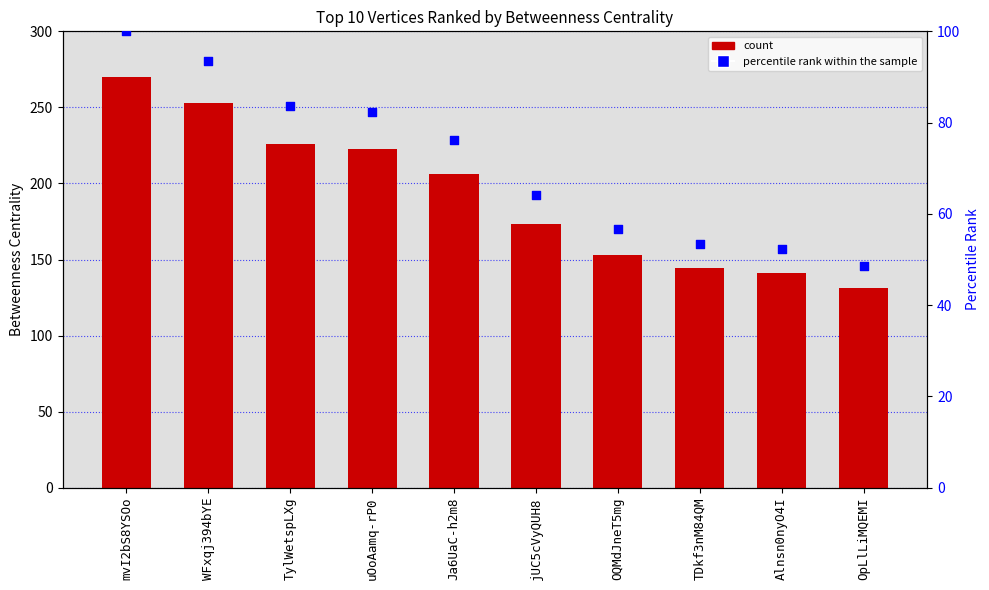

Which series has the largest total across all categories?

Betweenness Centrality